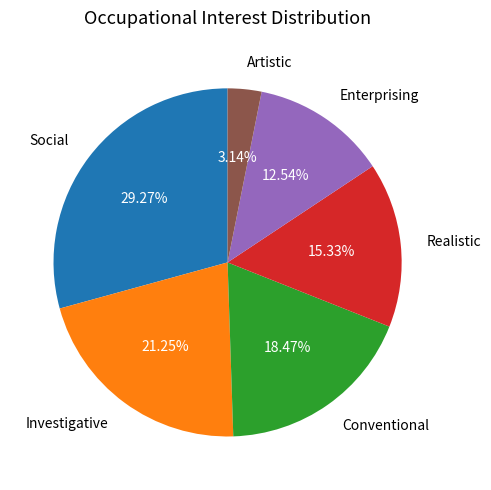

Does any single category account for the majority?

No